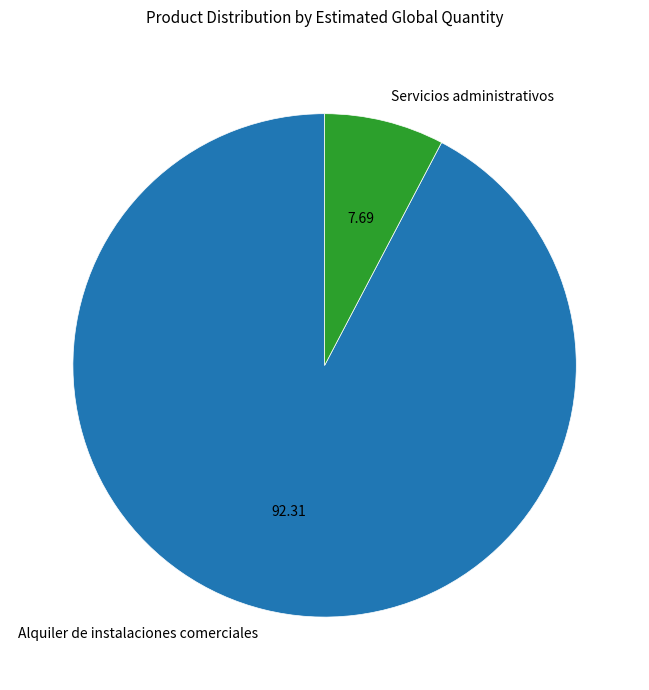

Between Alquiler de instalaciones comerciales and Servicios administrativos, which is larger?

Alquiler de instalaciones comerciales